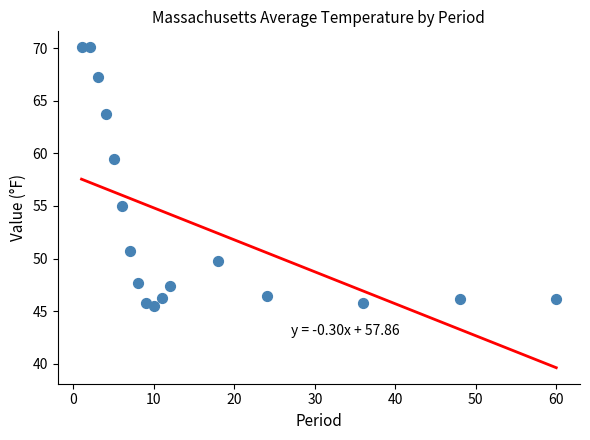

What Y value in the scatter plot is closest to 57?

55.0